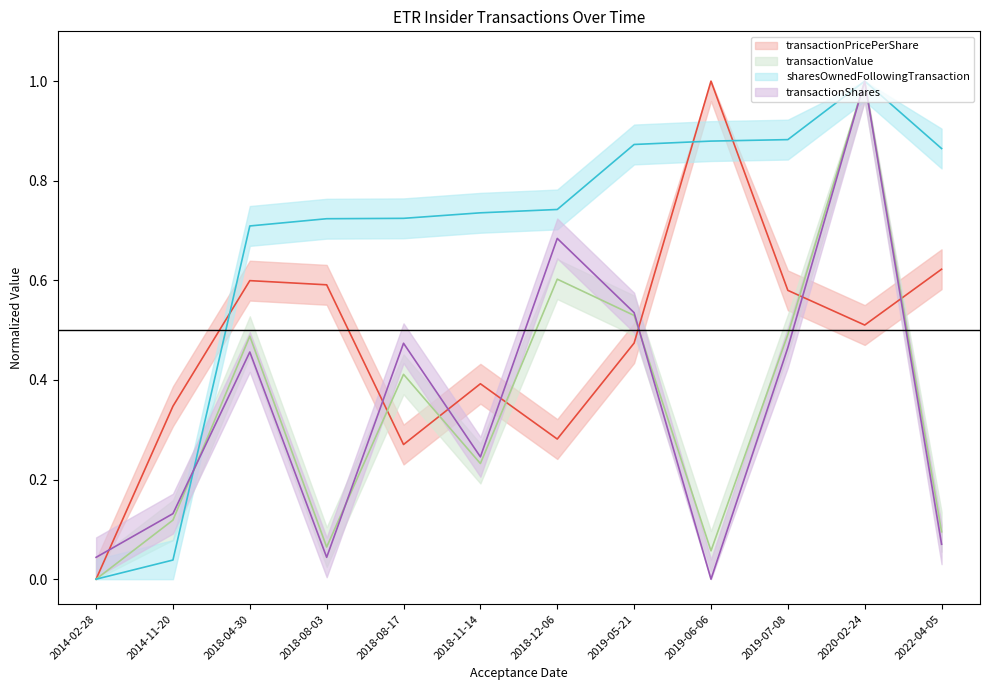

What is the label of the 10th point from the left?

2019-07-08